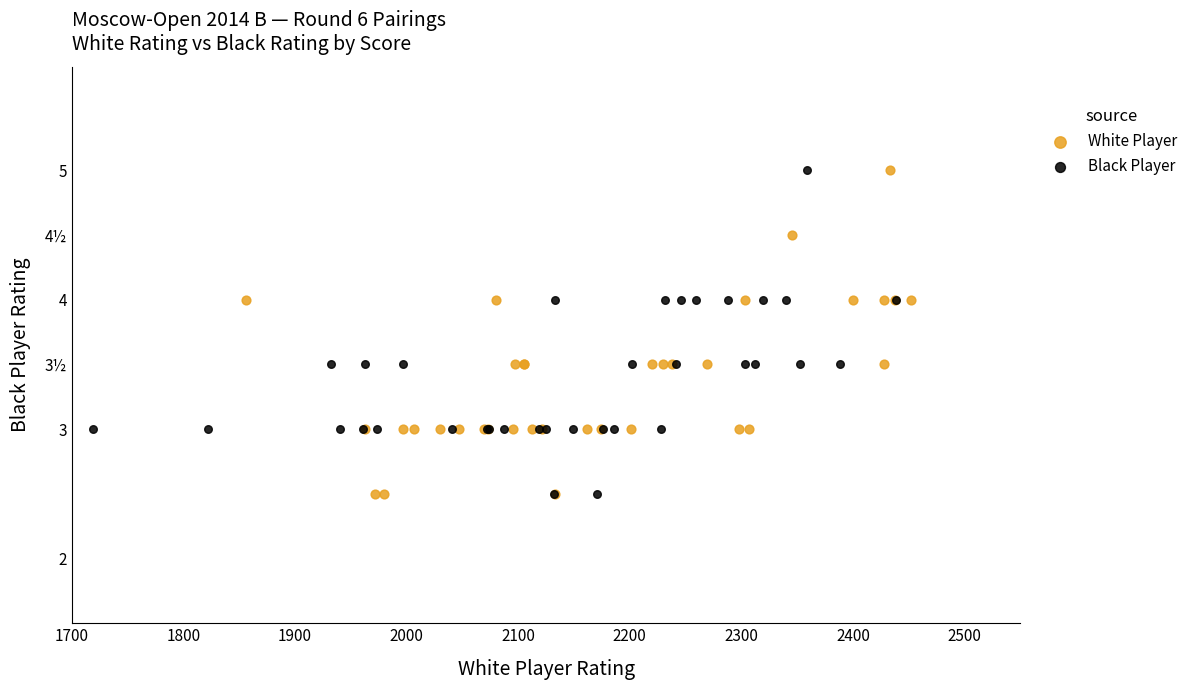

What are all the series names shown in the legend?

White Player, Black Player